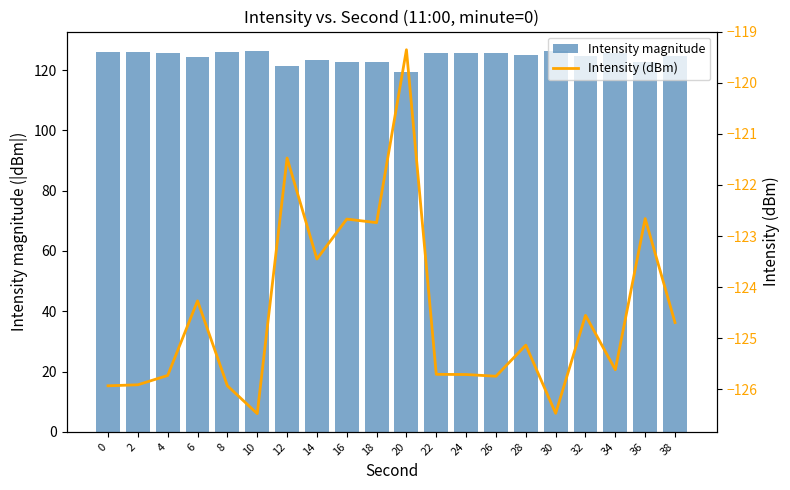

Which series changed the most between 8 and 22?

Intensity magnitude